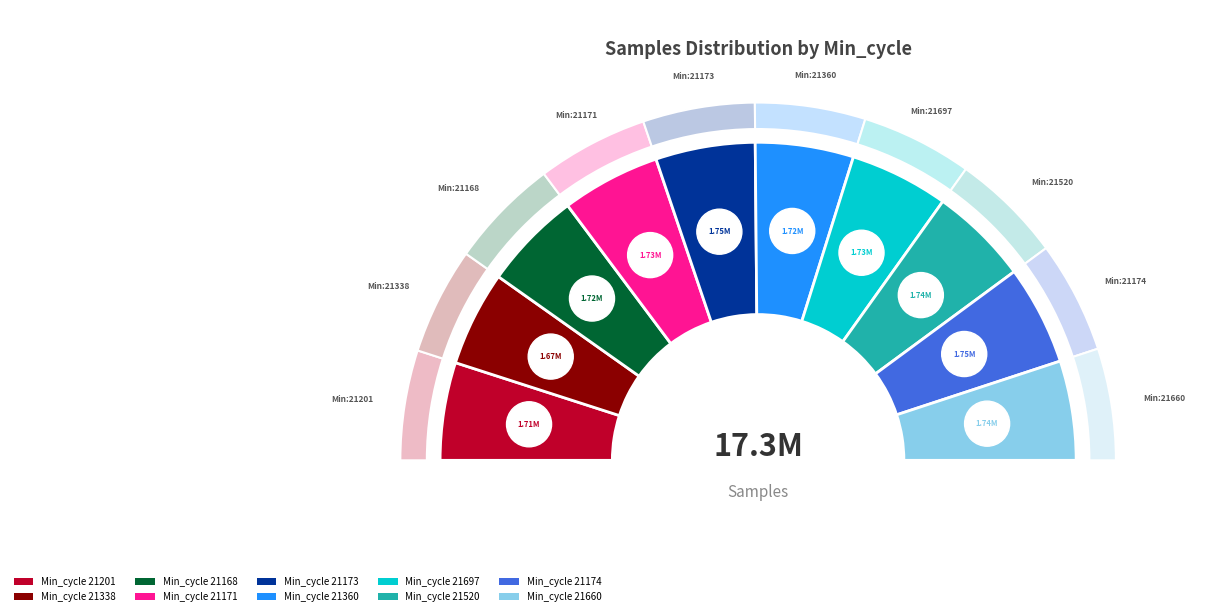

The 21201 slice represents 10% of the pie. True or false?

True